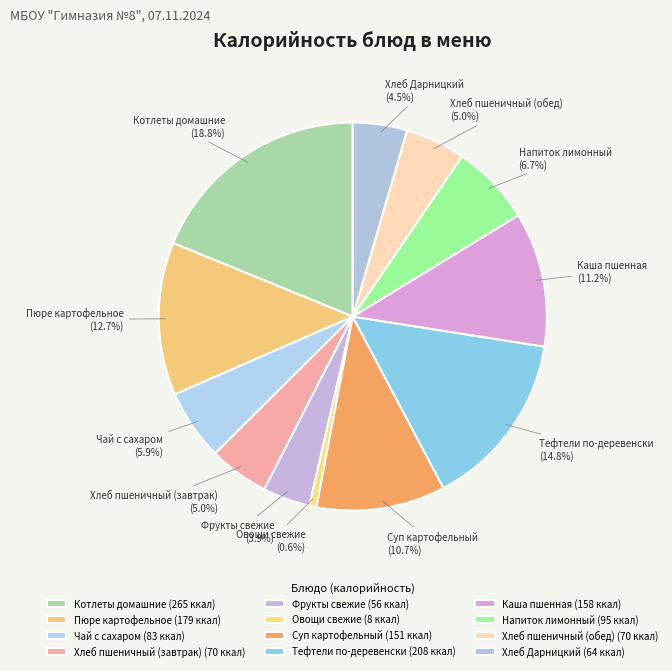

To the nearest percent, what is the average slice percentage?

8%